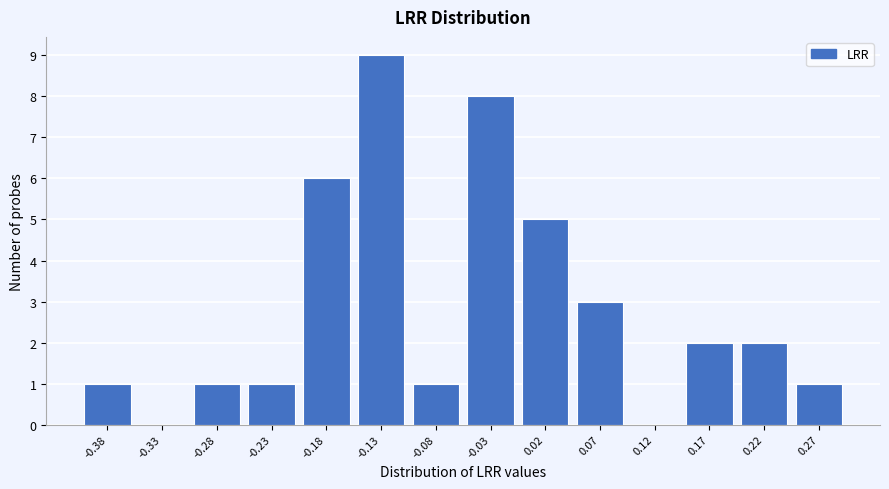

Reading left to right, extract all data points from this chart.

-0.38=1	-0.33=0	-0.28=1	-0.23=1	-0.18=6	-0.13=9	-0.08=1	-0.03=8	0.02=5	0.07=3	0.12=0	0.17=2	0.22=2	0.27=1